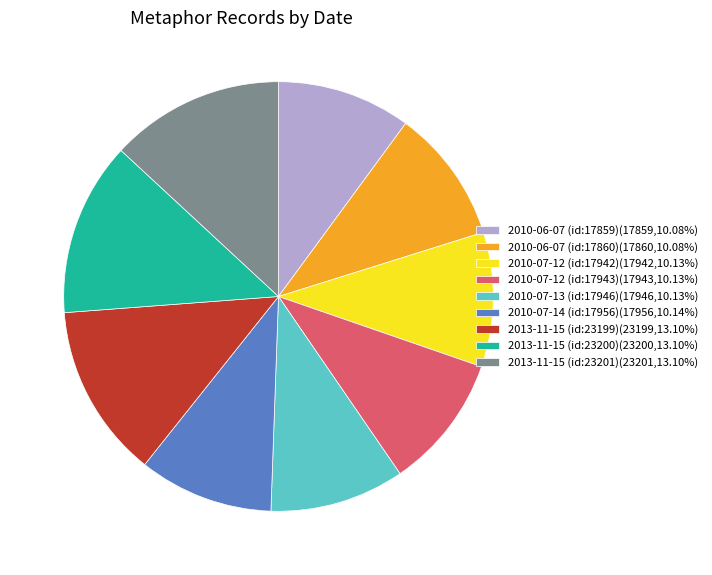

Is the sum of 2010-07-12 (id:17942)(17942,10.13%) and 2010-07-13 (id:17946)(17946,10.13%) greater than half?

No